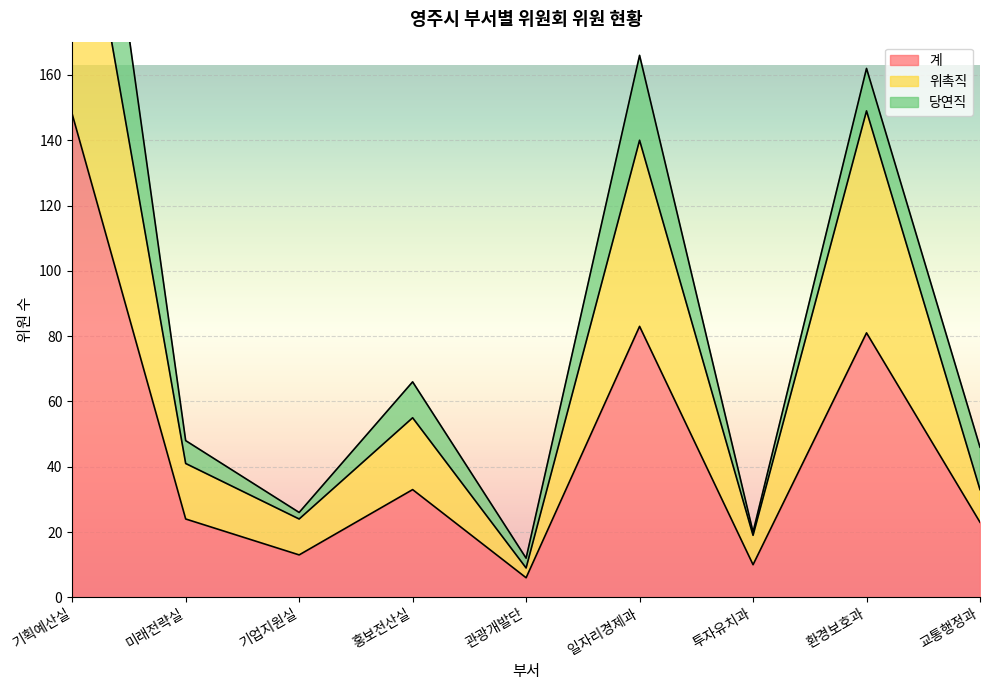

At which label does 계 reach its peak?

기획예산실